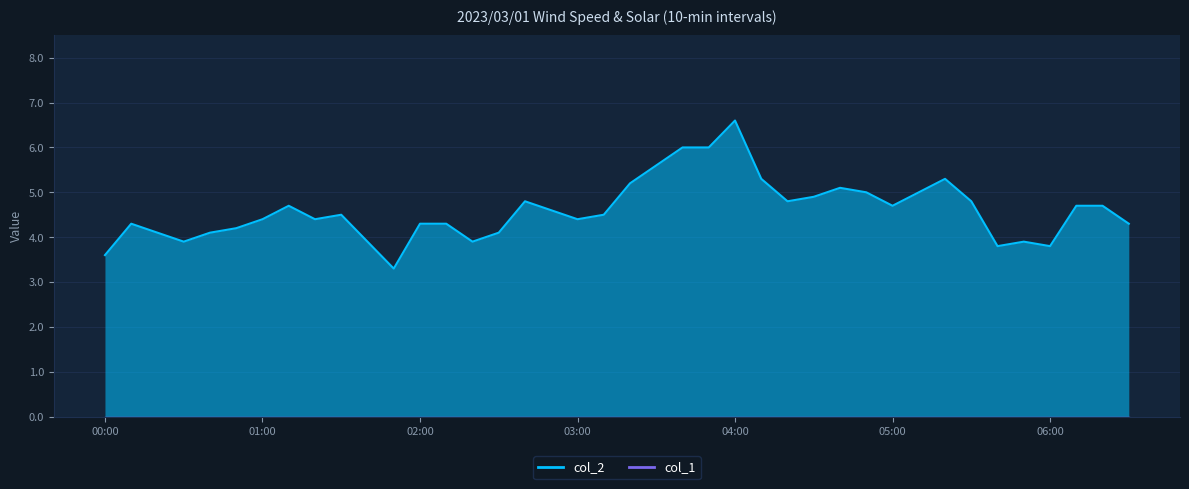

What is the change in value from 00:30 to 00:40?

+0.2